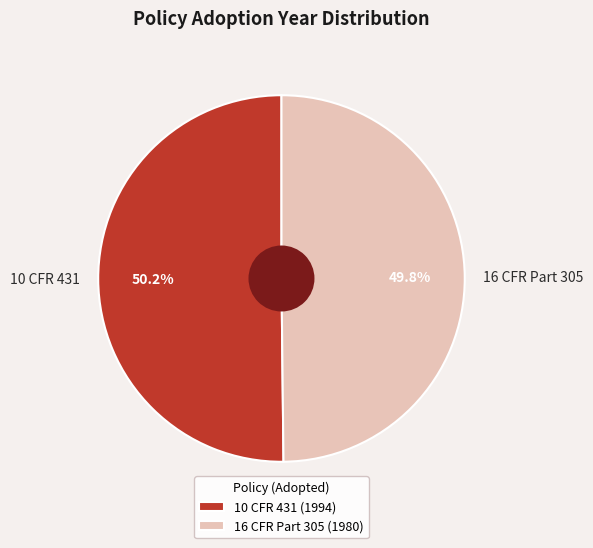

To the nearest percent, what portion does 16 CFR Part 305 represent?

50%